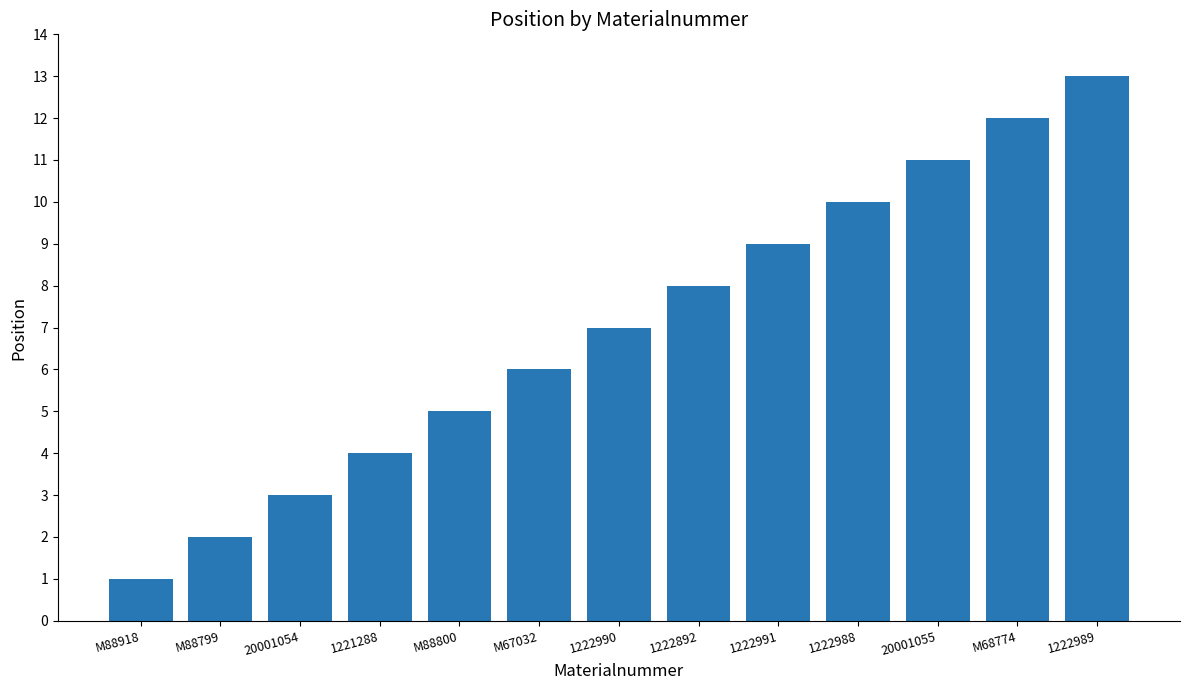

At which label is the value closest to 7?

1222990